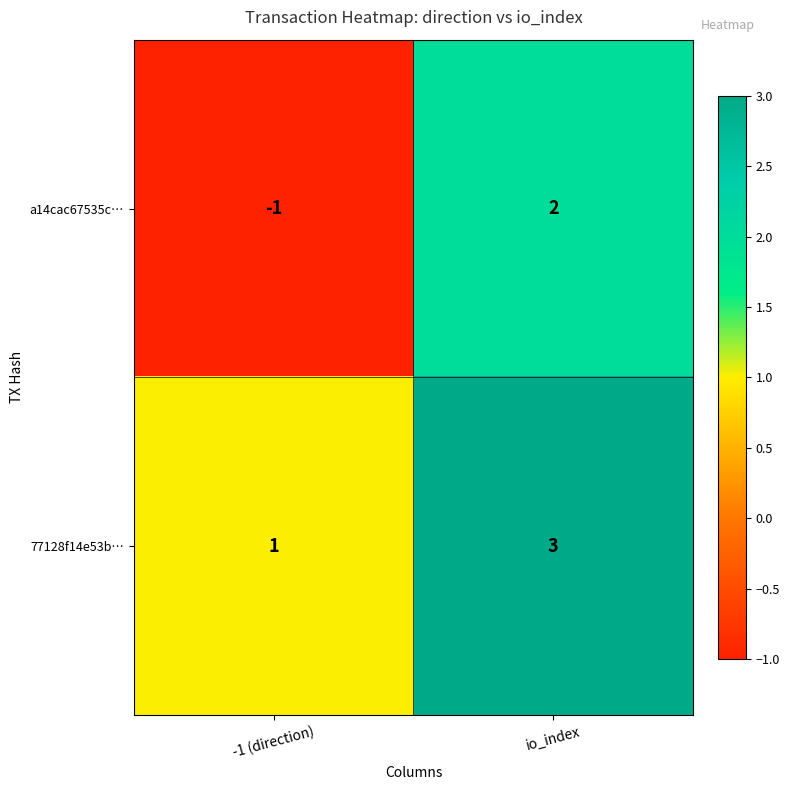

Which series changed the most between -1 (direction) and io_index?

a14cac67535c…